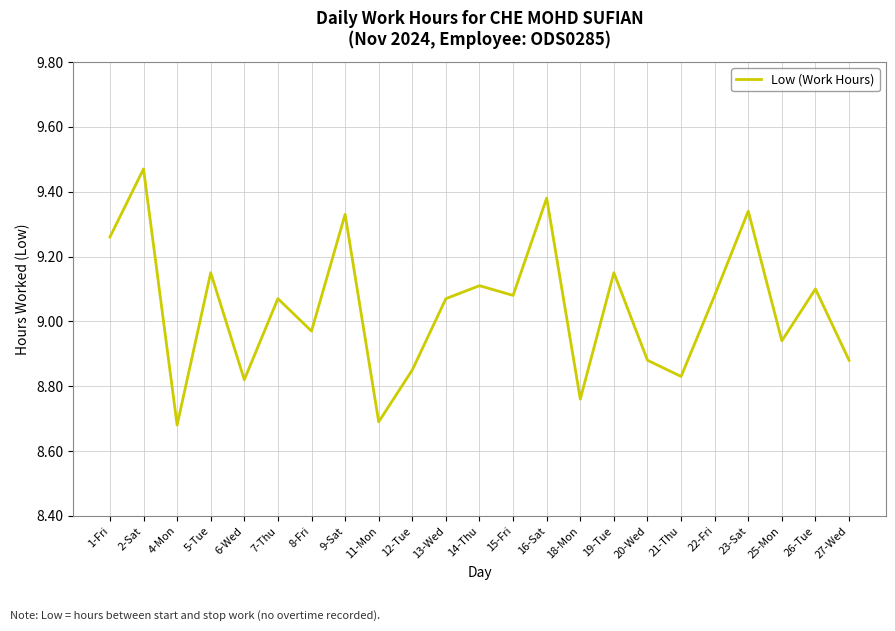

The chart shows a value of 1.9 at 5-Tue. True or false?

False